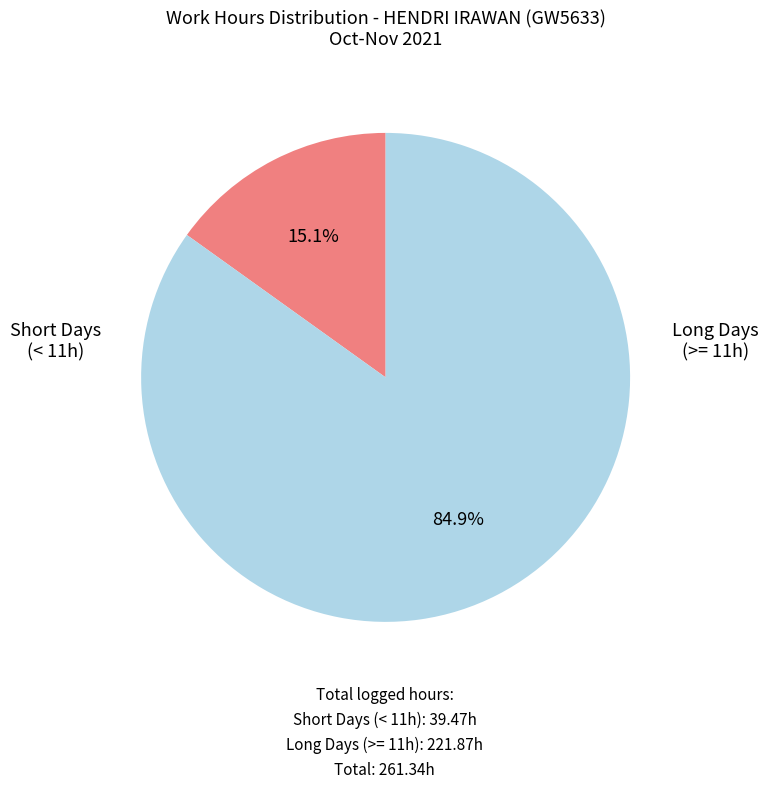

How many segments does this pie chart have?

2